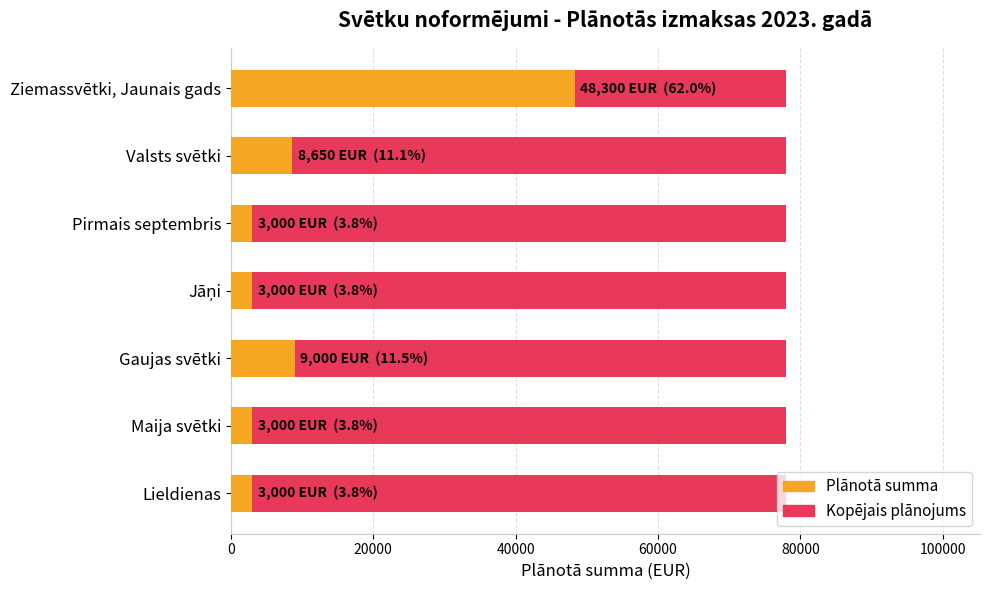

What are all the series names shown in the legend?

Kopējais plānojums, Plānotā summa